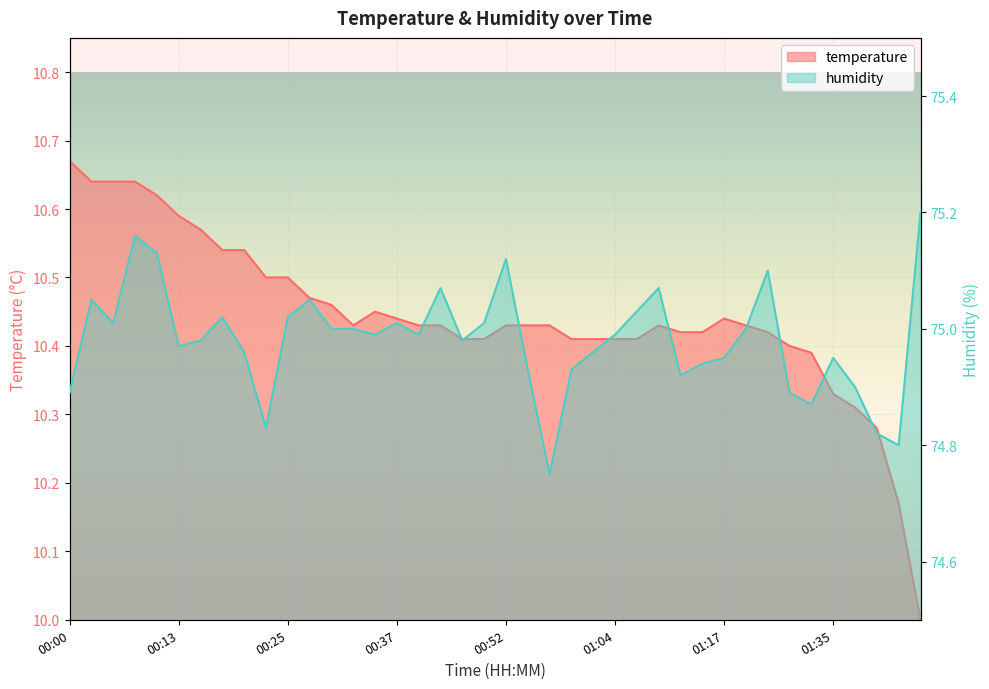

Rank the series at 01:07 from lowest to highest value.

temperature, humidity